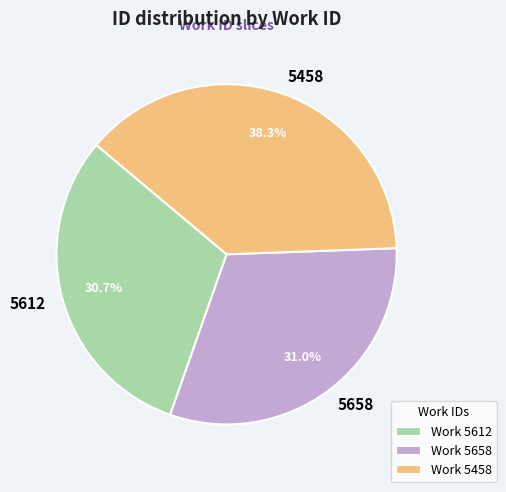

How many segments does this pie chart have?

3